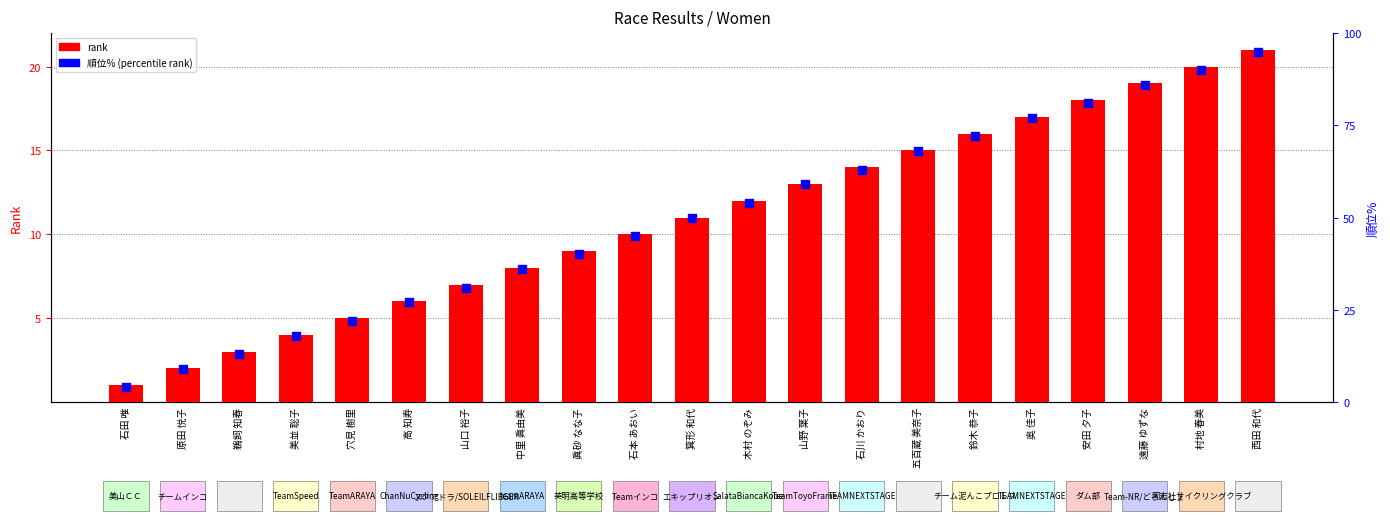

Which series has the largest total across all categories?

順位% (percentile rank)